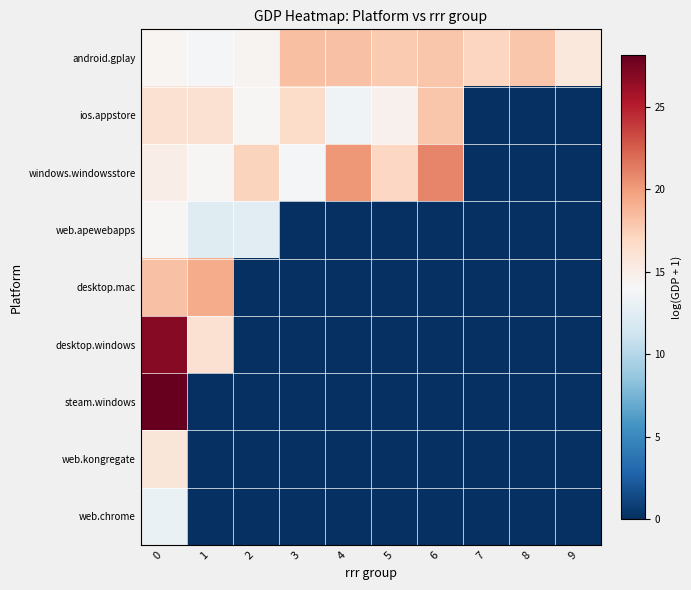

Between 0 and 3, which series saw the biggest shift?

steam.windows